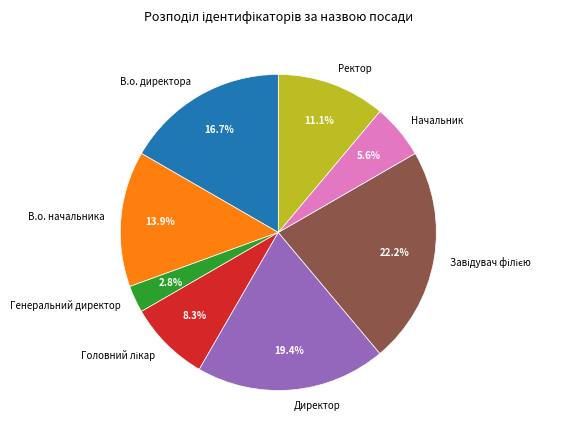

To the nearest percent, what is the average slice percentage?

12%